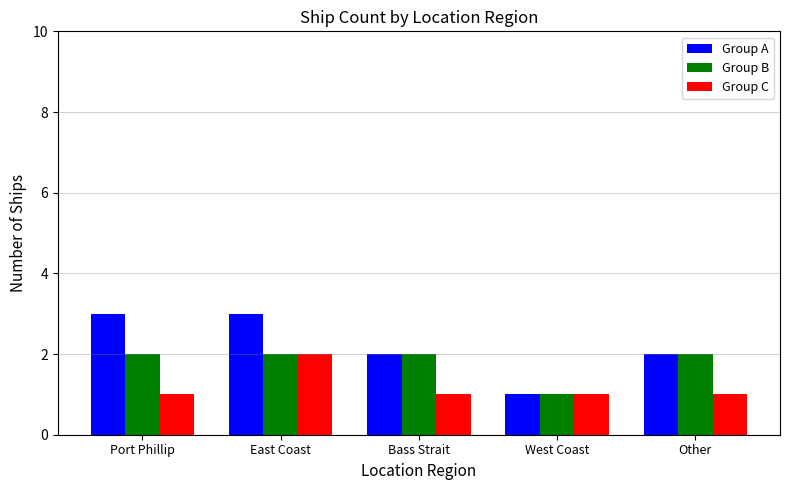

Where is Group B nearest to the value 1?

West Coast